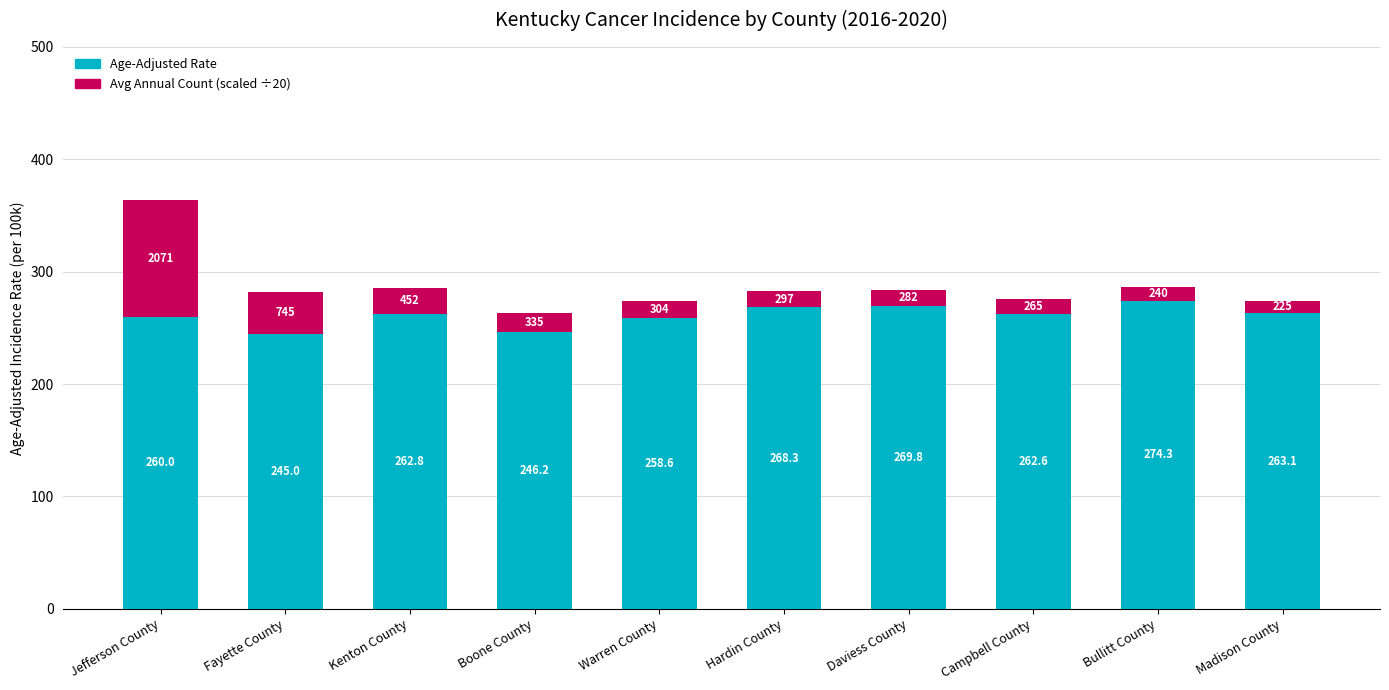

What is the sum of the Age-Adjusted Rate values at Fayette County and Kenton County?

507.8